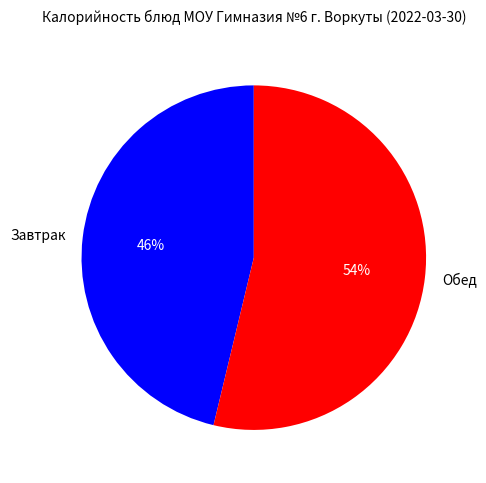

Rank the categories by value from lowest to highest.

Завтрак, Обед